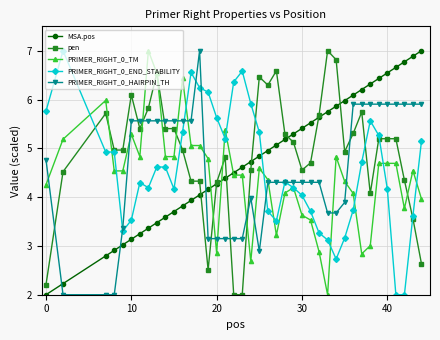

What is the minimum value for PRIMER_RIGHT_0_TM?

2.0